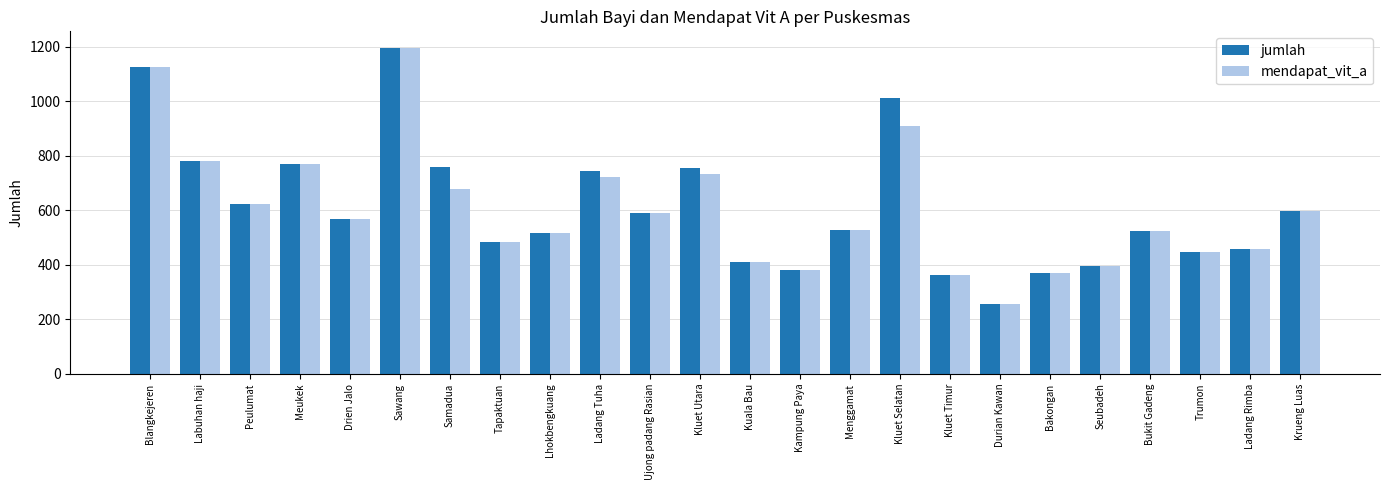

At which label does mendapat_vit_a reach its minimum?

Durian Kawan